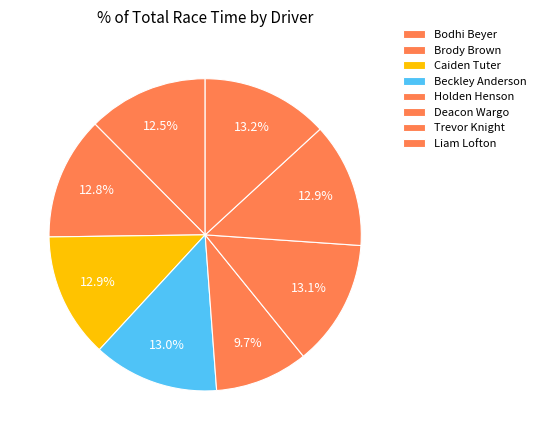

How many segments does this pie chart have?

8